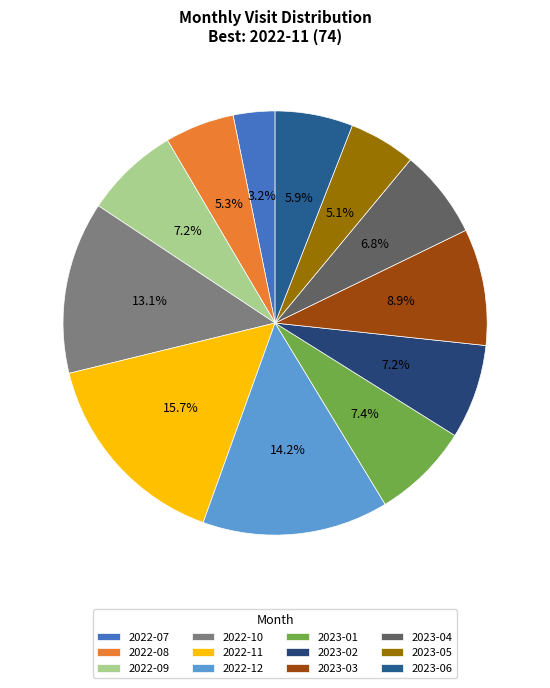

Which slice is the smallest?

2022-07